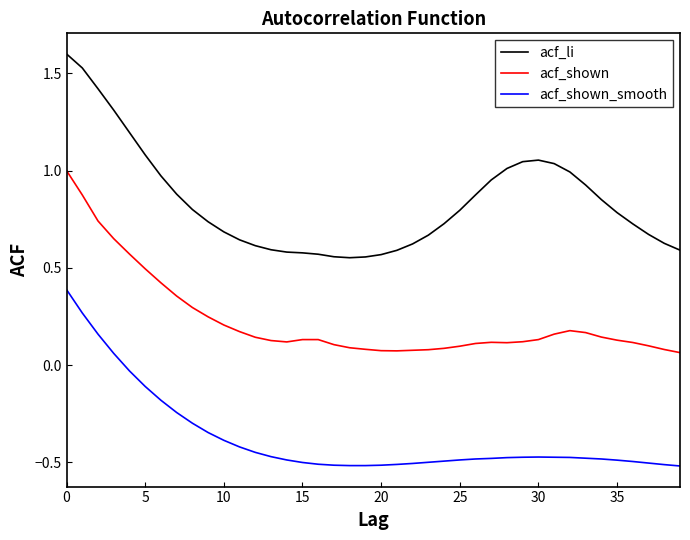

What are all the series names shown in the legend?

acf_li, acf_shown, acf_shown_smooth